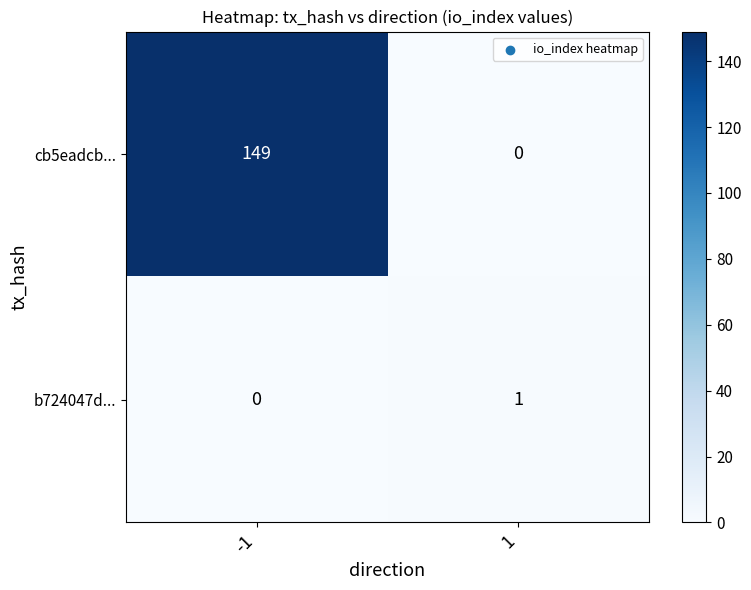

At how many categories does at least one series exceed 86?

1